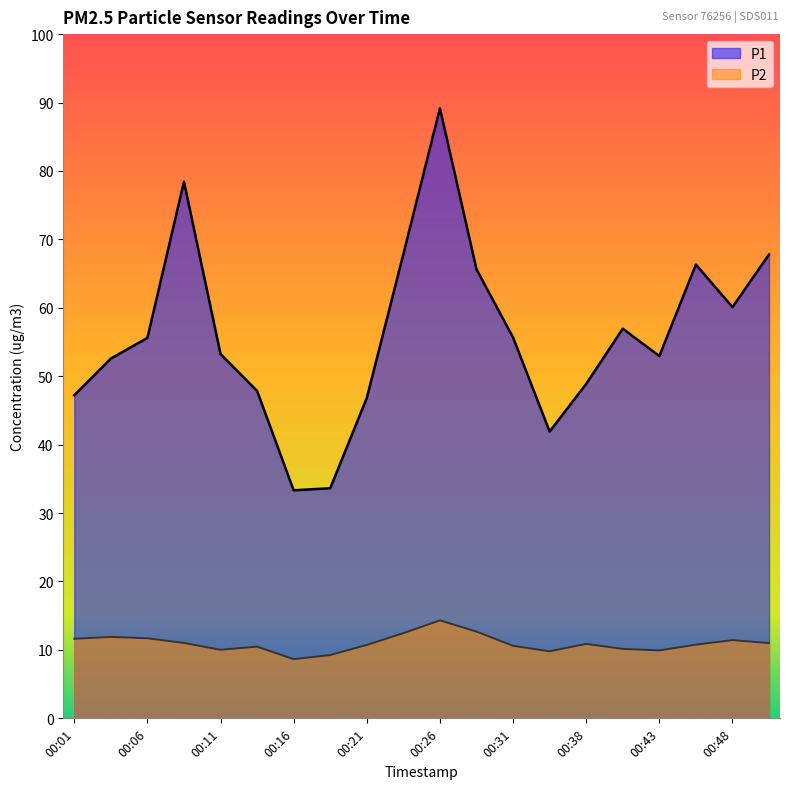

How many data points in P2 are above 10?

16